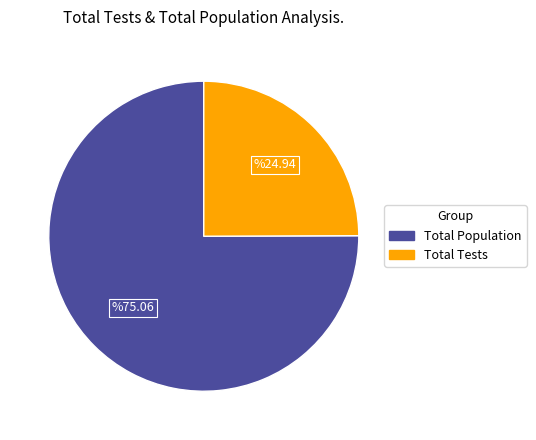

Rank the categories by value from highest to lowest.

Total Population, Total Tests